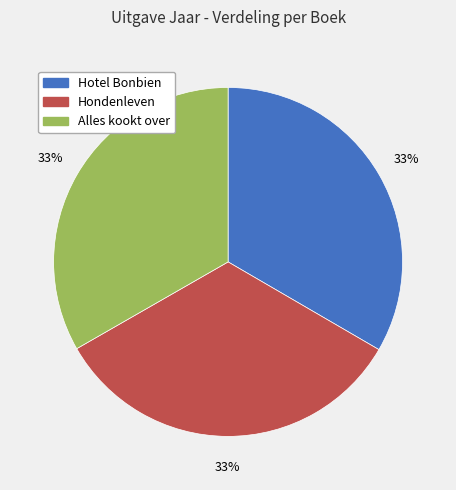

Is there any slice that represents more than half of the pie?

No